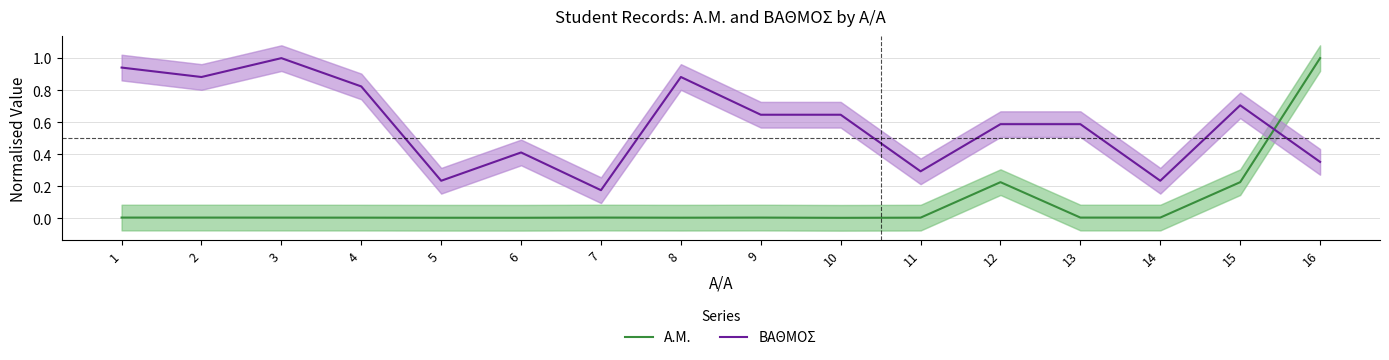

Reading right to left, list all the values displayed in this chart.

A.M.: 1.0	0.2	0.0	0.0	0.2	0.0	0.0	0.0	0.0	0.0	0.0	0.0	0.0	0.0	0.0	0.0
ΒΑΘΜΟΣ: 0.4	0.7	0.2	0.6	0.6	0.3	0.6	0.6	0.9	0.2	0.4	0.2	0.8	1.0	0.9	0.9